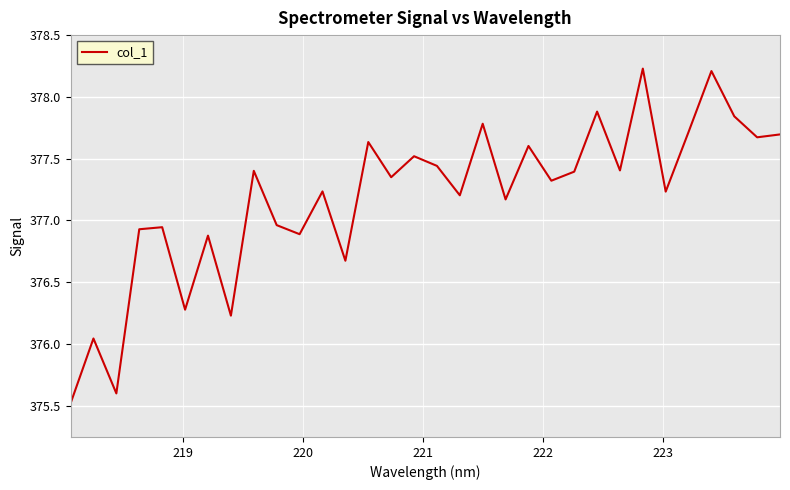

What is the difference between the maximum and minimum values?

2.7